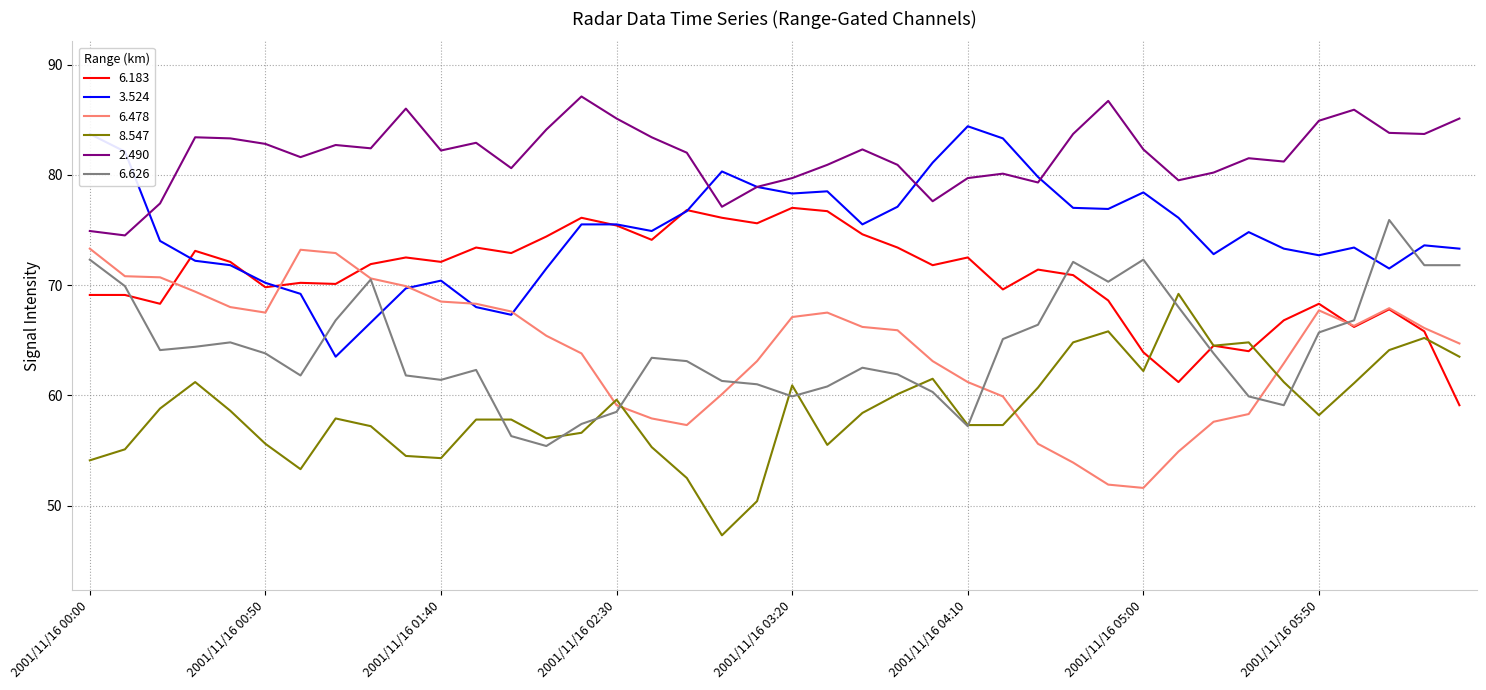

What is the lowest value of the 8.547 series?

47.3